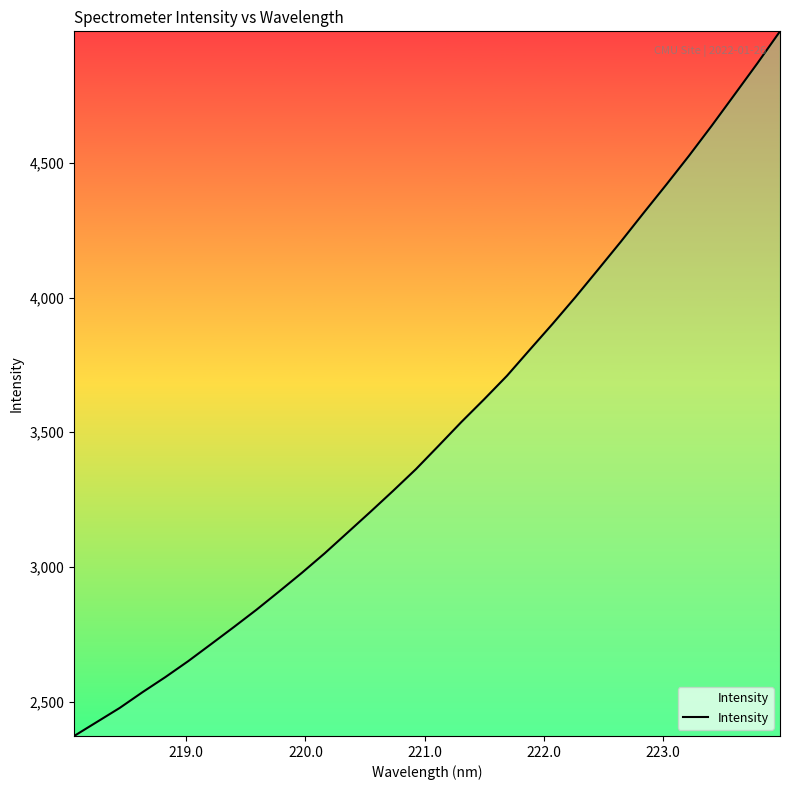

What is the greatest value displayed?

4988.4